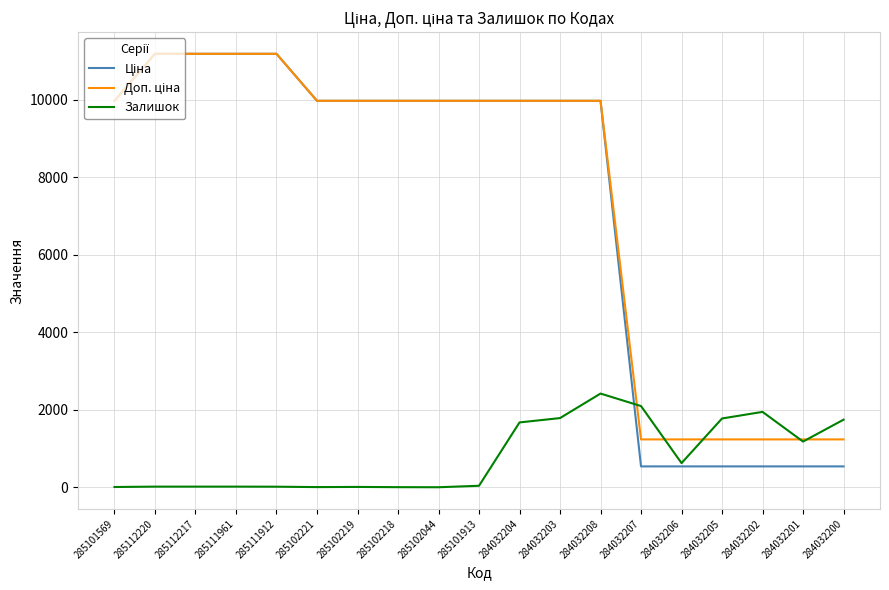

What is the maximum value for Залишок?

2419.0